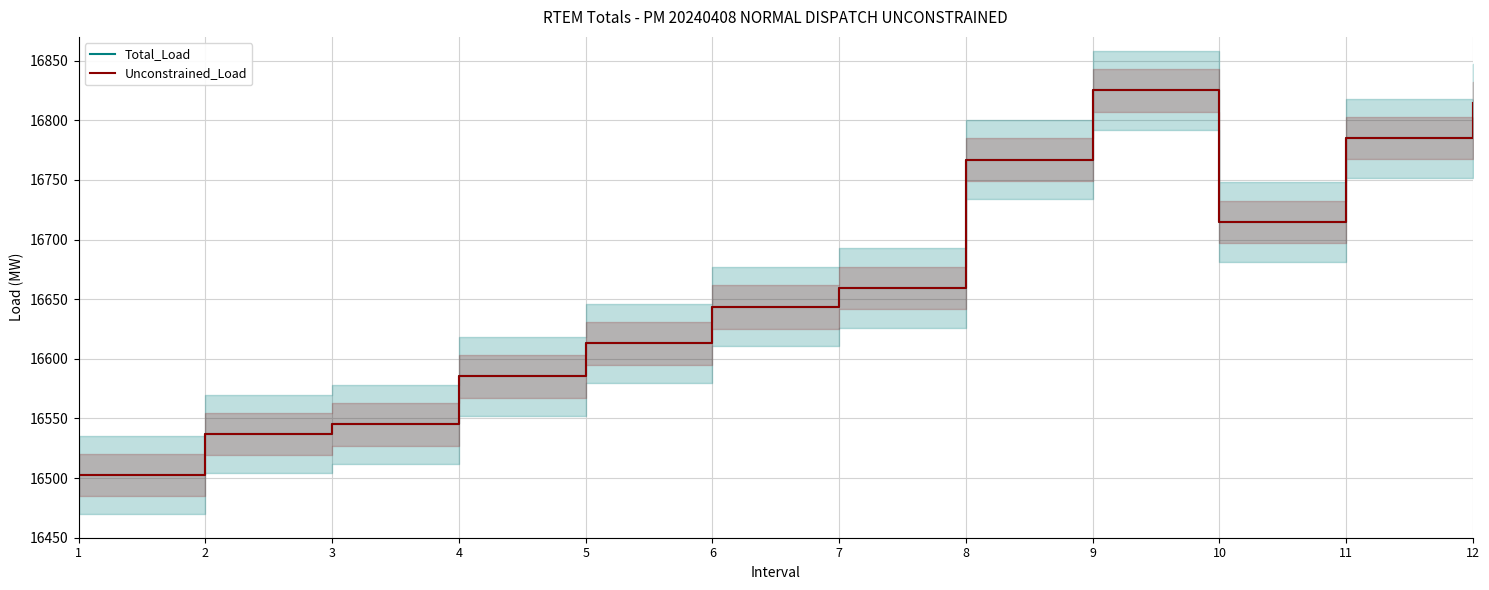

True or false: Total_Load and Unconstrained_Load cross at least once.

False